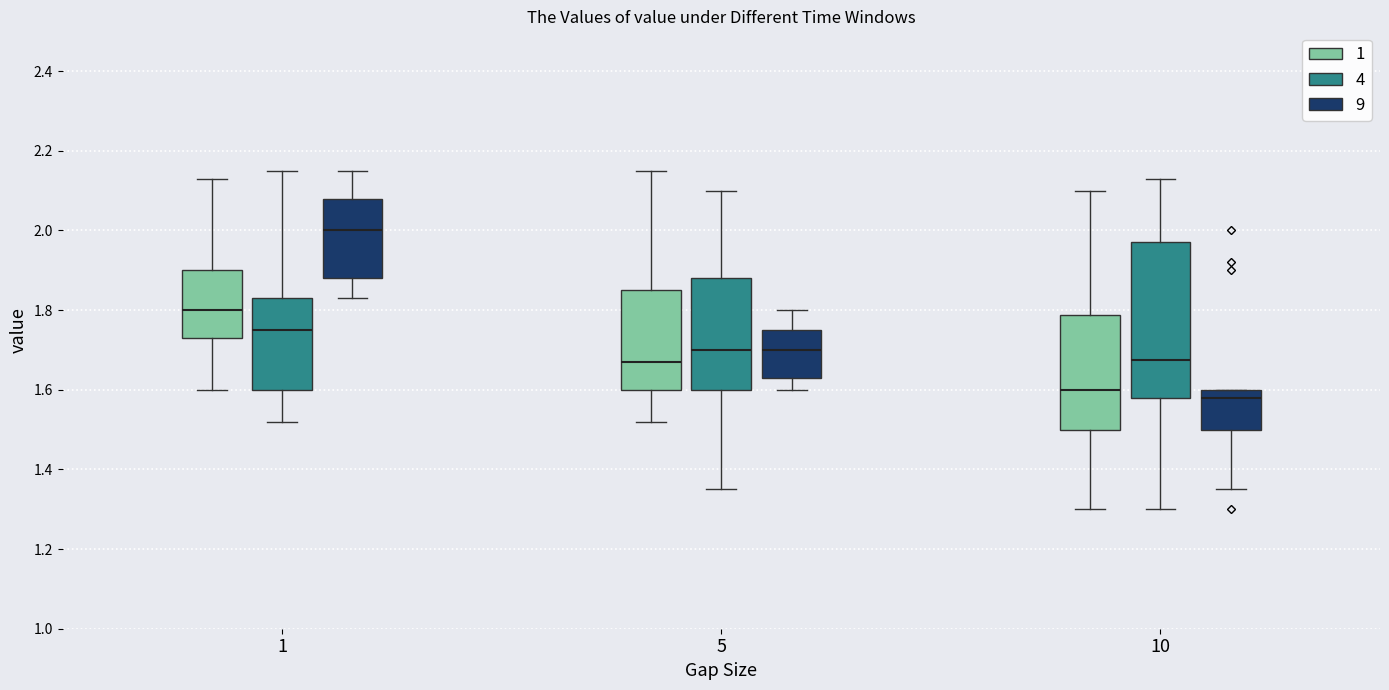

Which box is the tallest, from its lower edge to its upper edge?

10 (4)